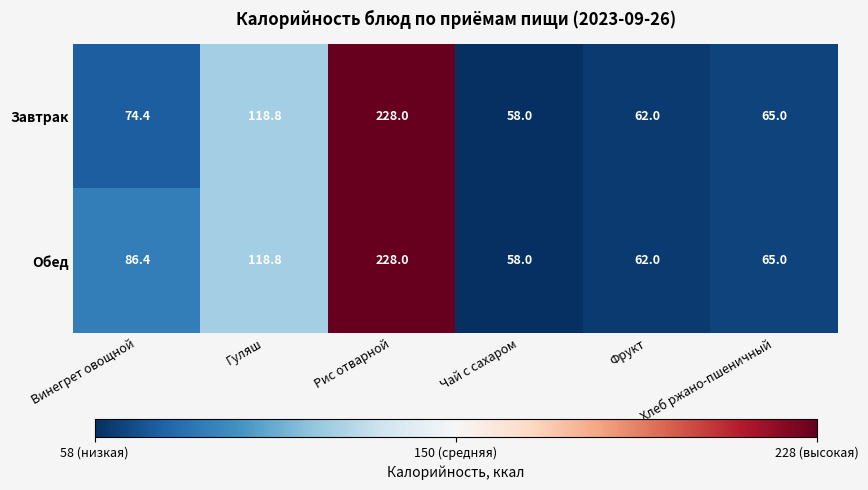

The Обед series shows 62.0 at Фрукт. True or false?

True